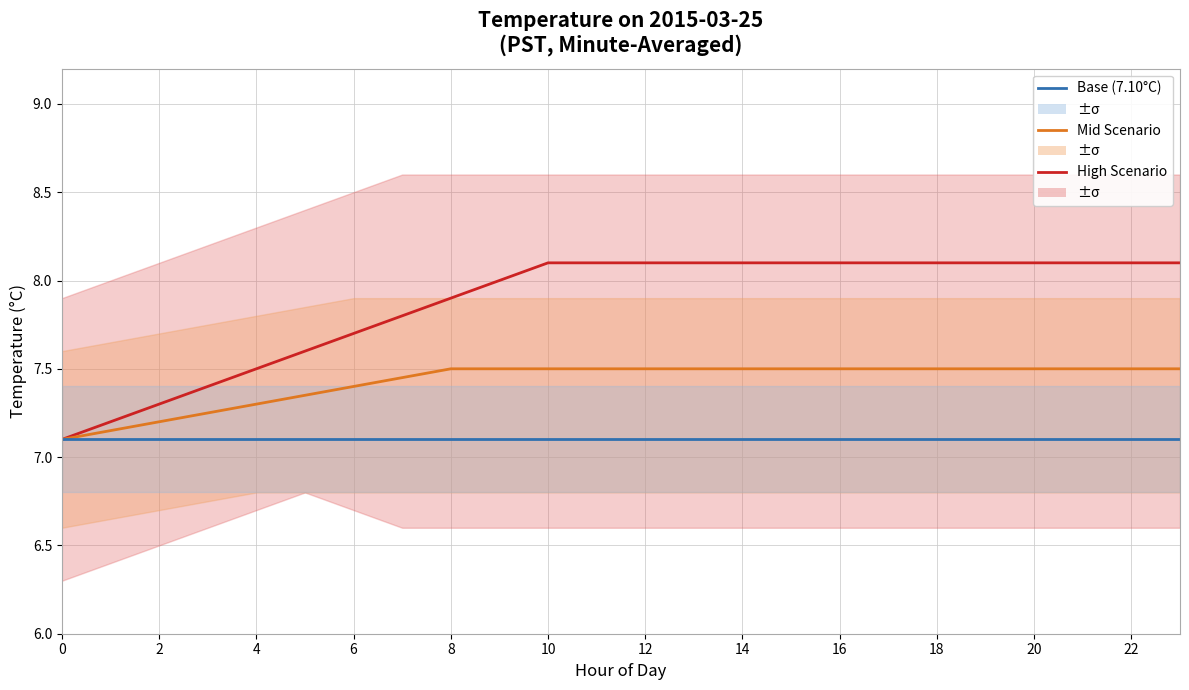

True or false: Mid Scenario and High Scenario intersect in this chart.

False